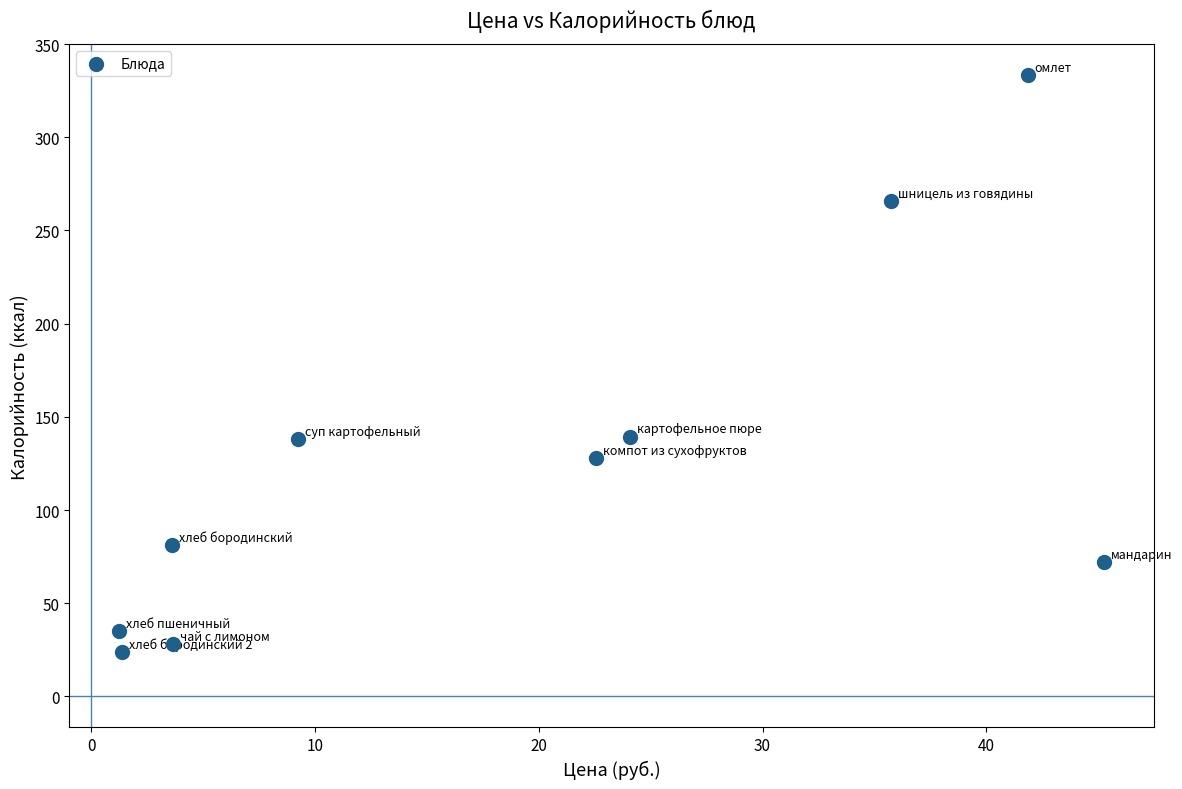

What is the average X value?

18.9